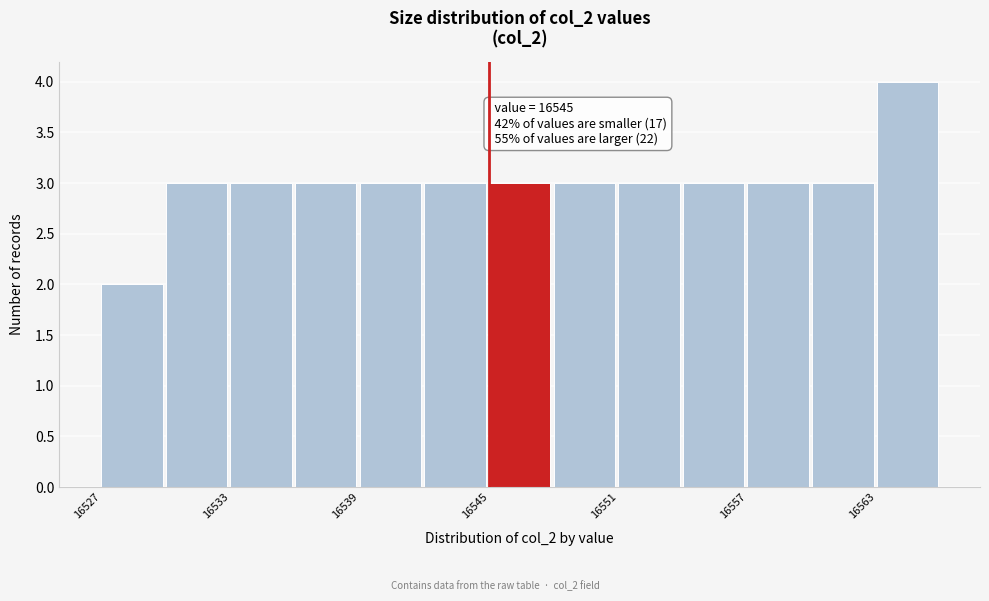

Read against the x-axis, roughly where is the centre of the tallest bar?

16564